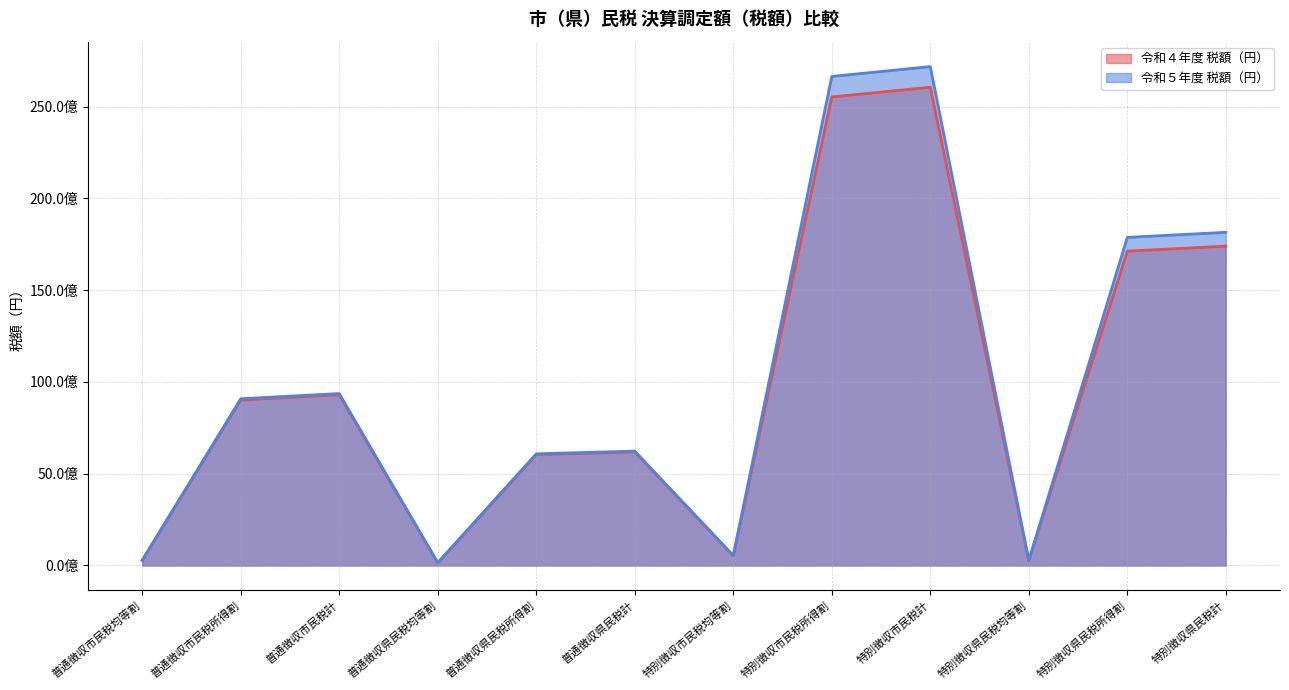

How many interior local valleys does the 令和５年度 税額（円） series have?

3